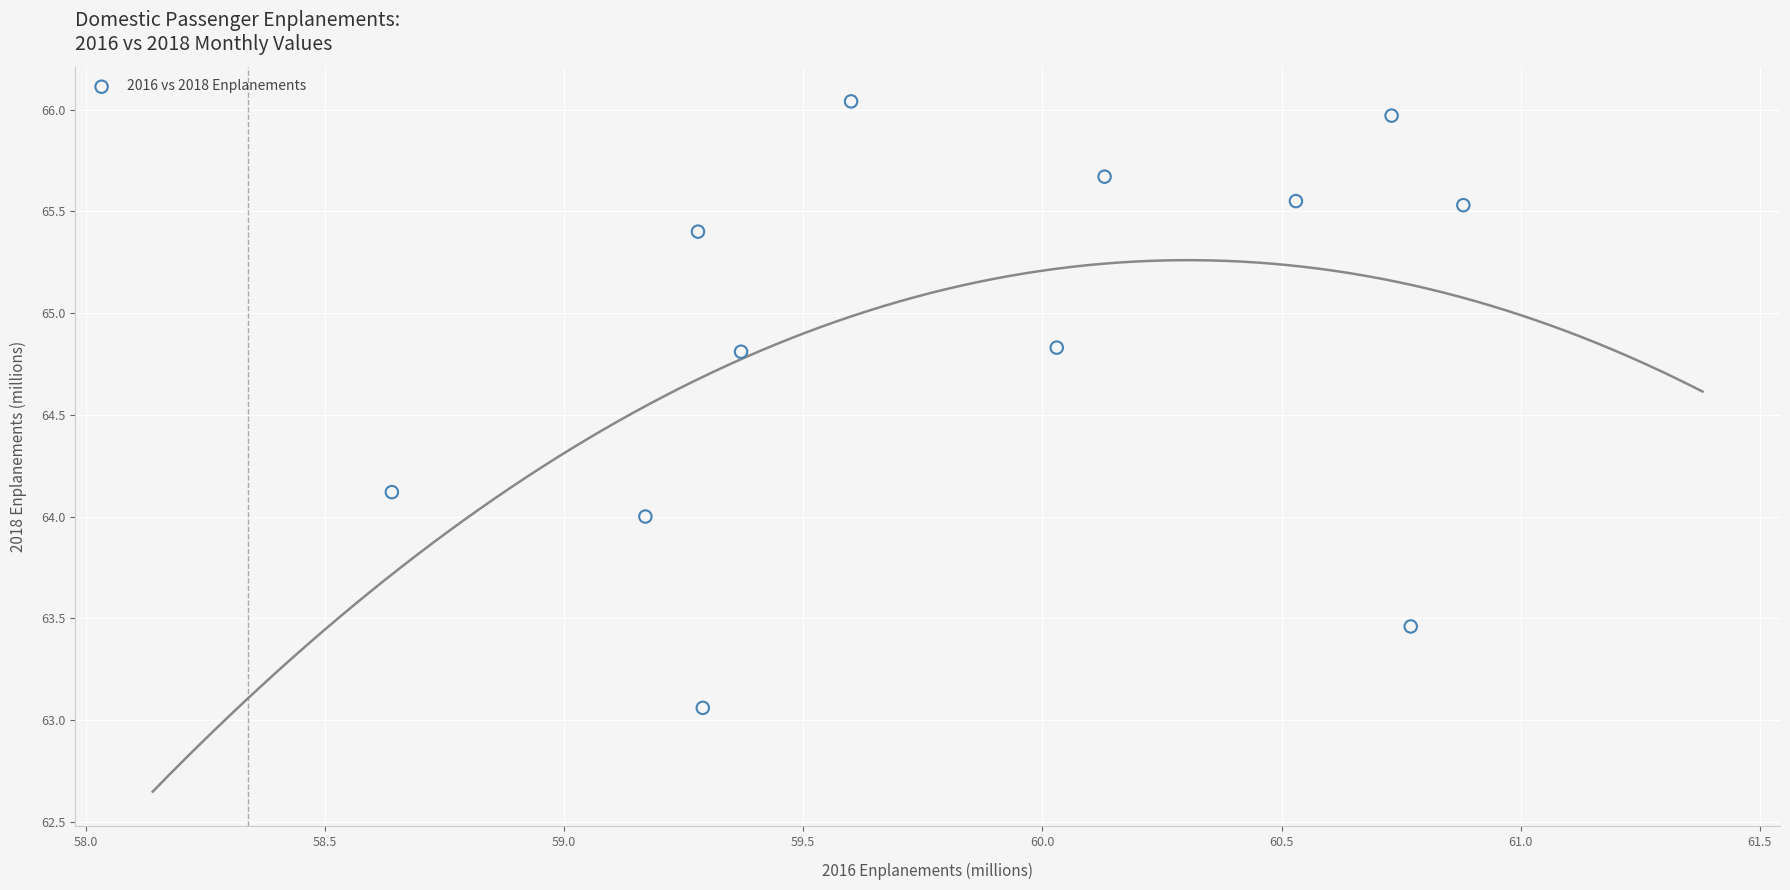

What is the average X value?

59.9